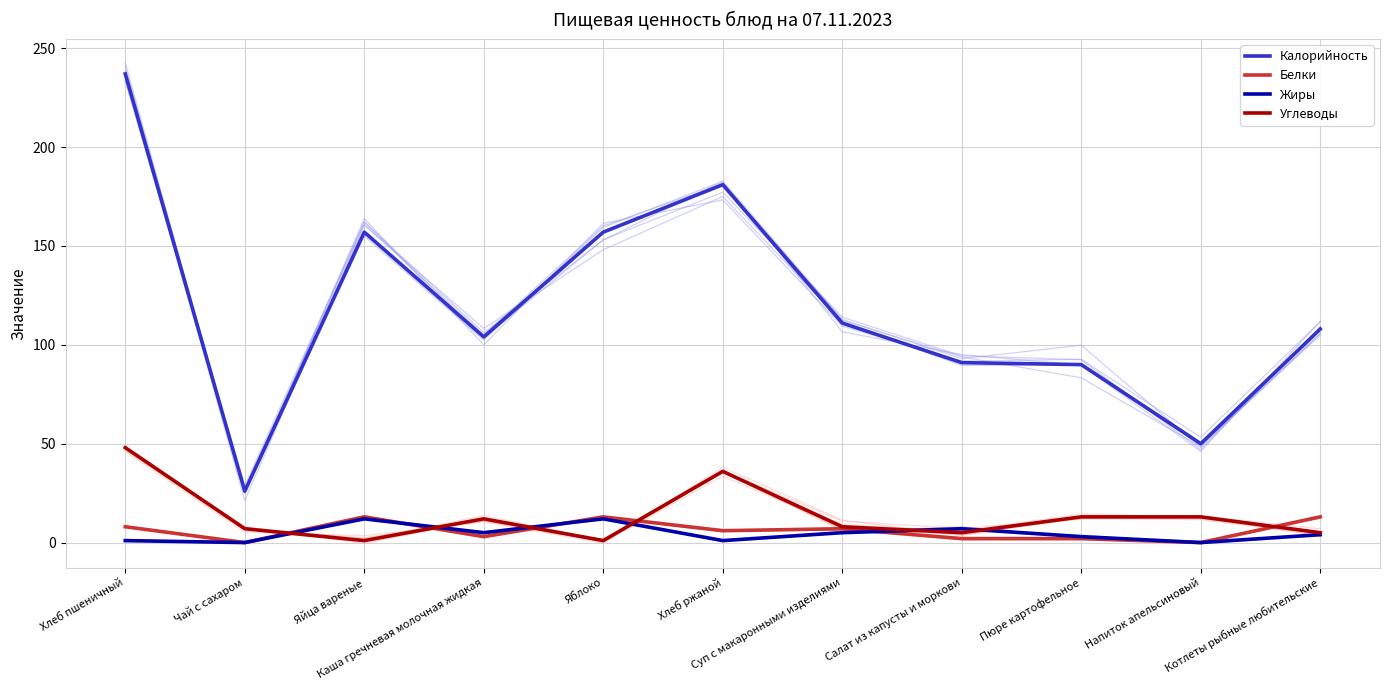

How many values in Белки are above zero?

9